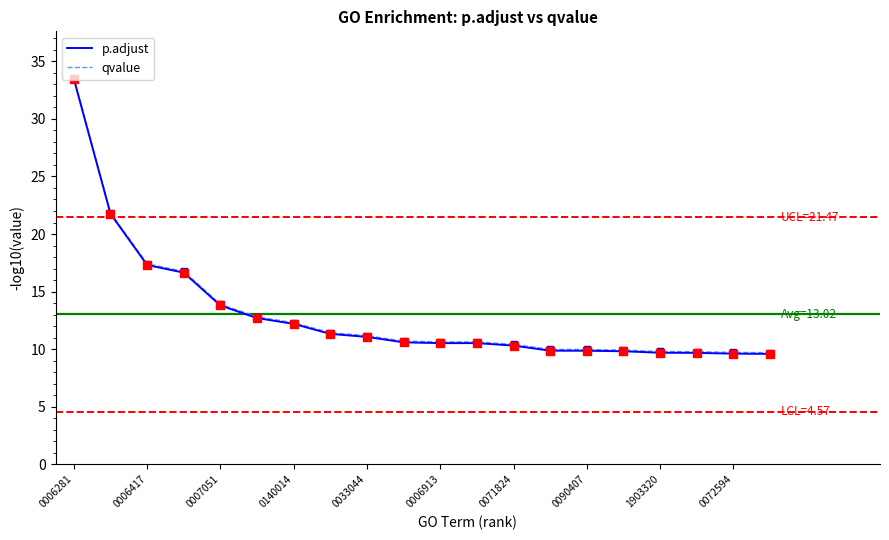

What is the smallest value displayed?

9.6